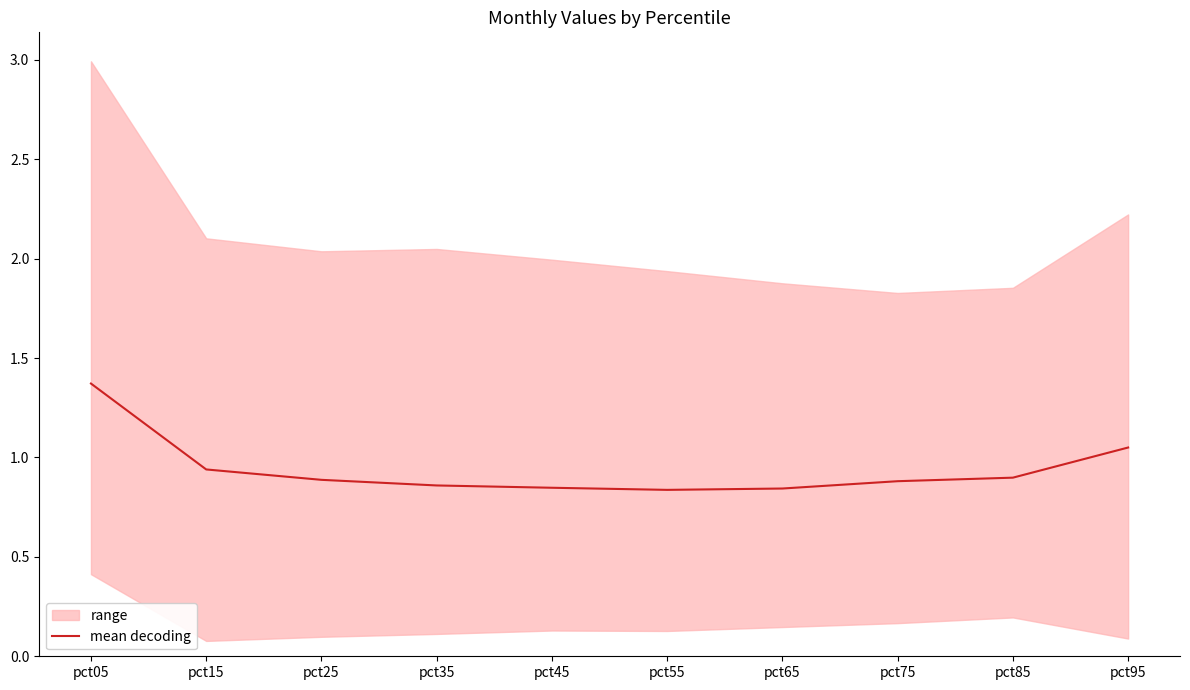

Between pct45 and pct65, which is larger?

pct45